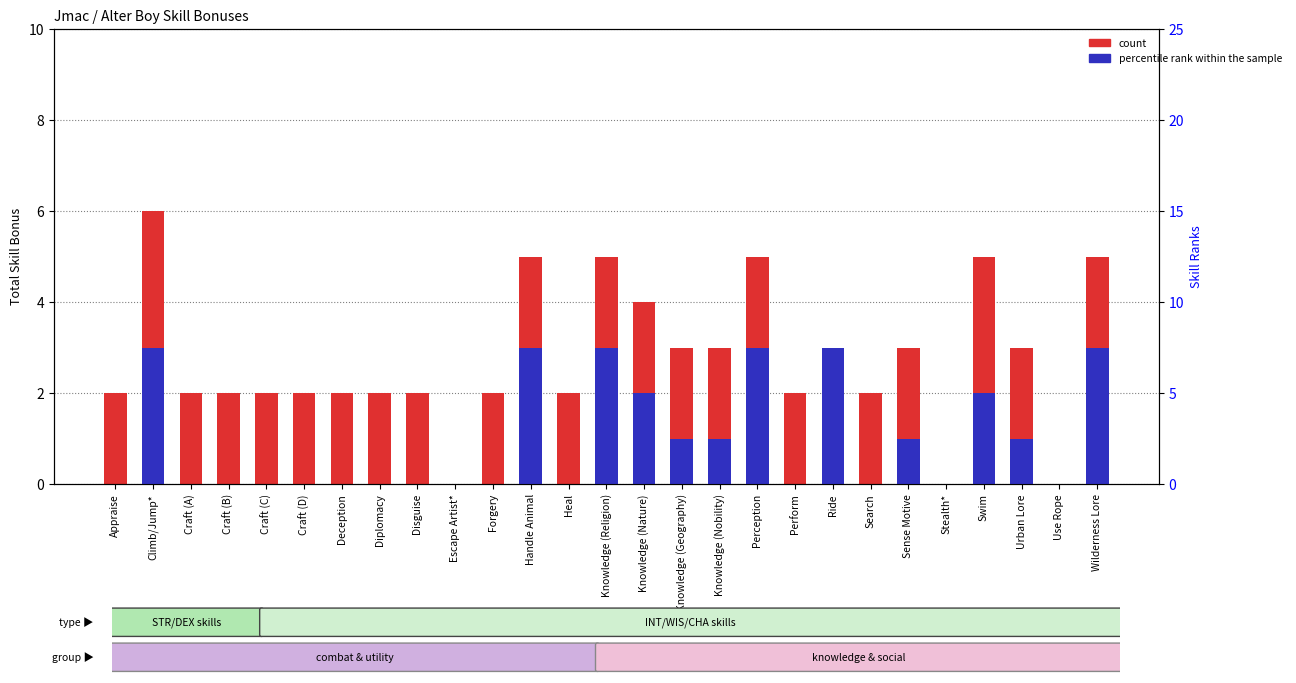

List the labels in order of count value, smallest first.

Escape Artist*, Stealth*, Use Rope, Appraise, Craft (A), Craft (B), Craft (C), Craft (D), Deception, Diplomacy, Disguise, Forgery, Heal, Perform, Search, Knowledge (Geography), Knowledge (Nobility), Ride, Sense Motive, Urban Lore, Knowledge (Nature), Handle Animal, Knowledge (Religion), Perception, Swim, Wilderness Lore, Climb/Jump*